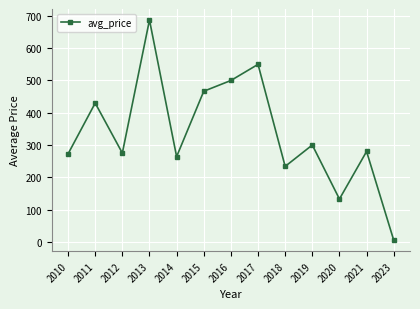

What is the ratio of the value at 2015 to the value at 2012?

1.7